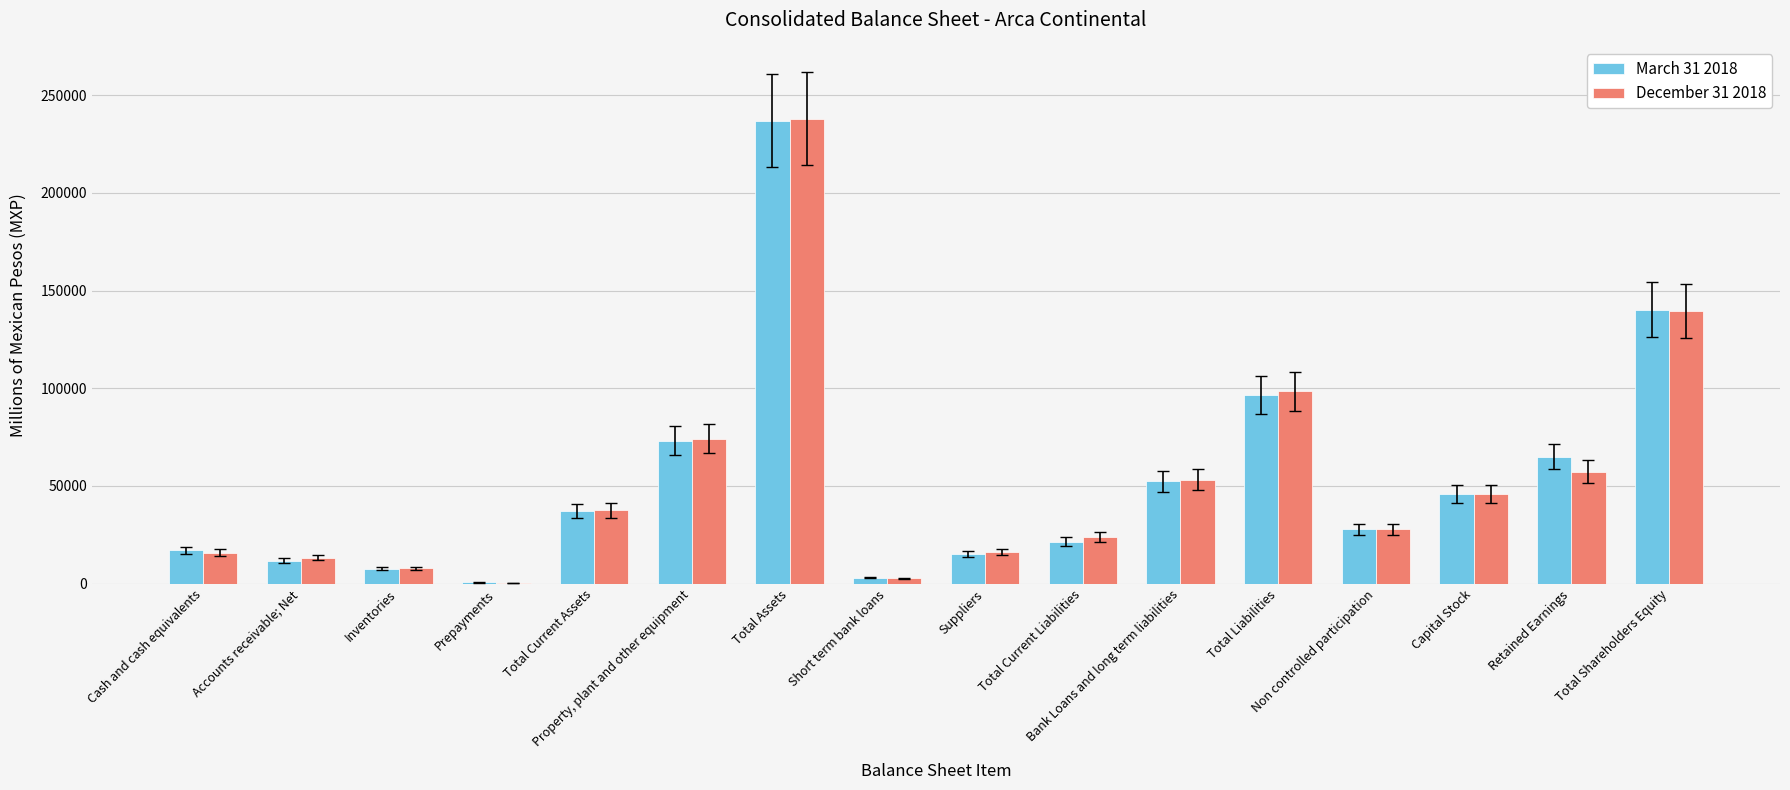

What is the sum of all March 31 2018 values?

851959.5